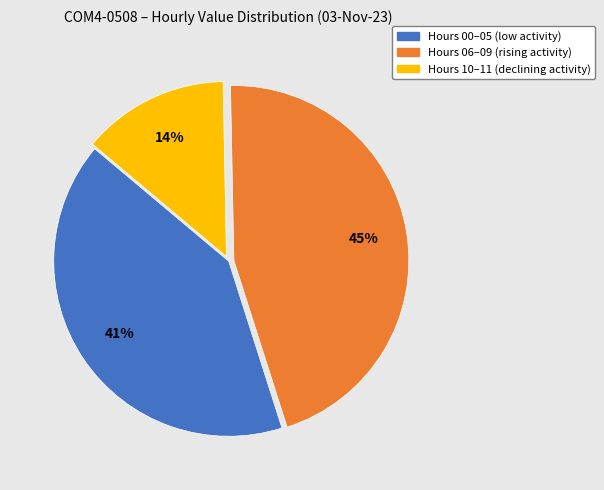

Is there a majority slice in this chart?

No